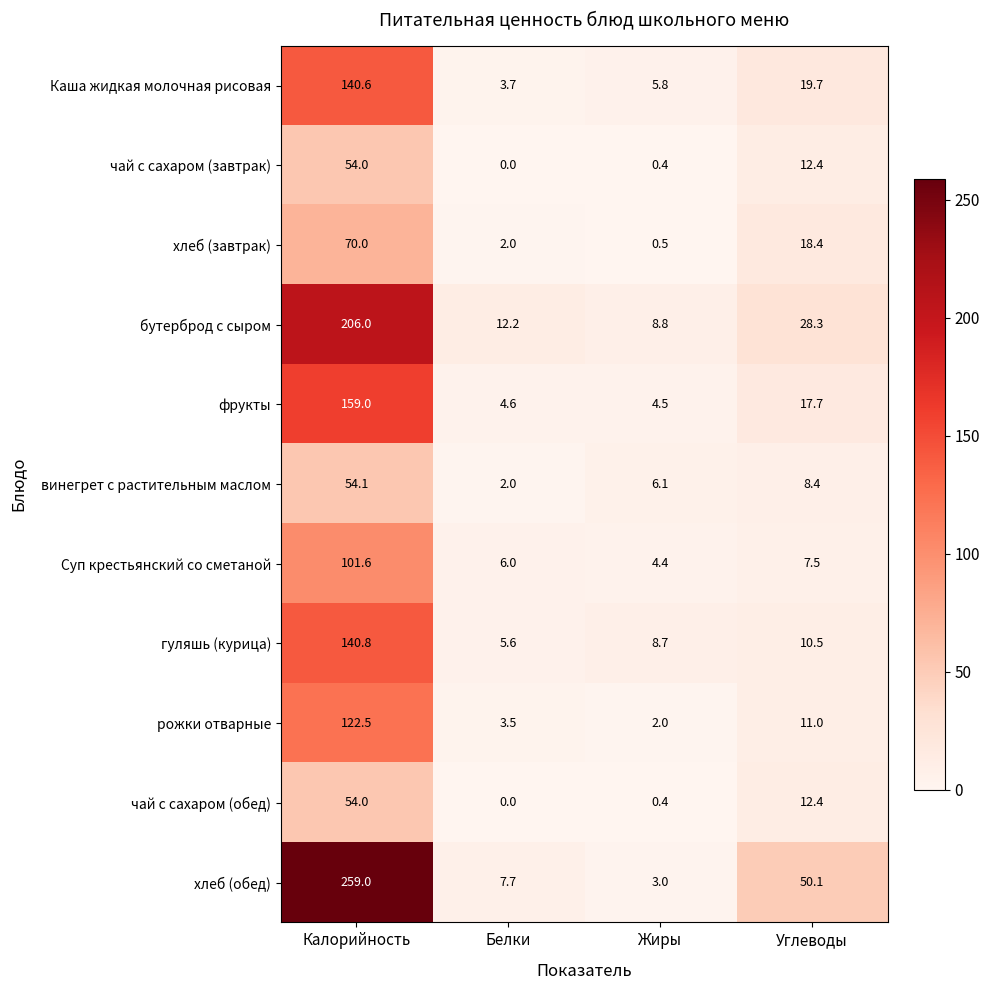

Which category has the highest value in the чай с сахаром (завтрак) series?

Калорийность